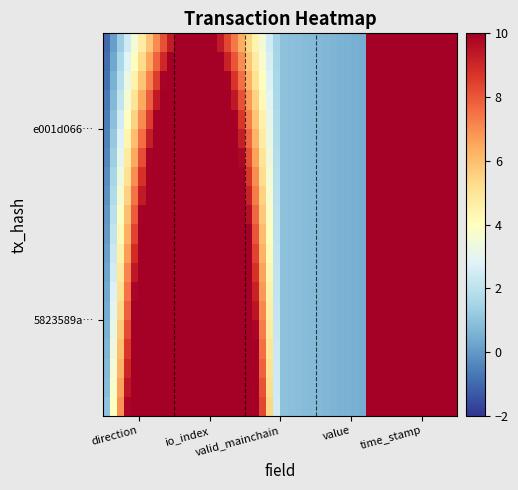

Which series has the largest total across all categories?

e001d06672274ddcb7f80317145eac84f790076